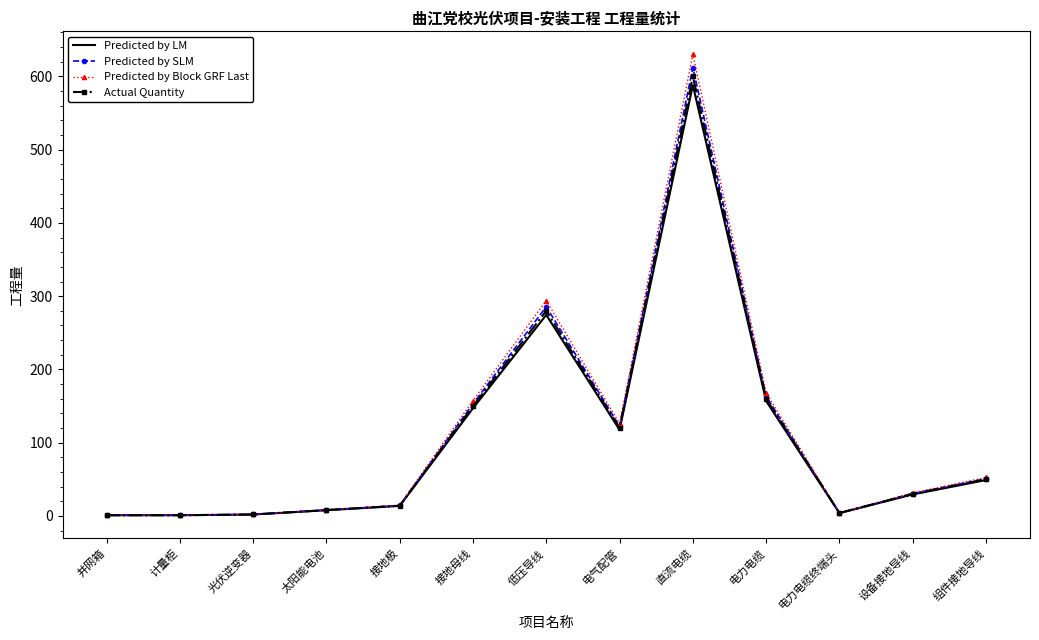

What is the total value across all series at 直流电缆?

2430.0